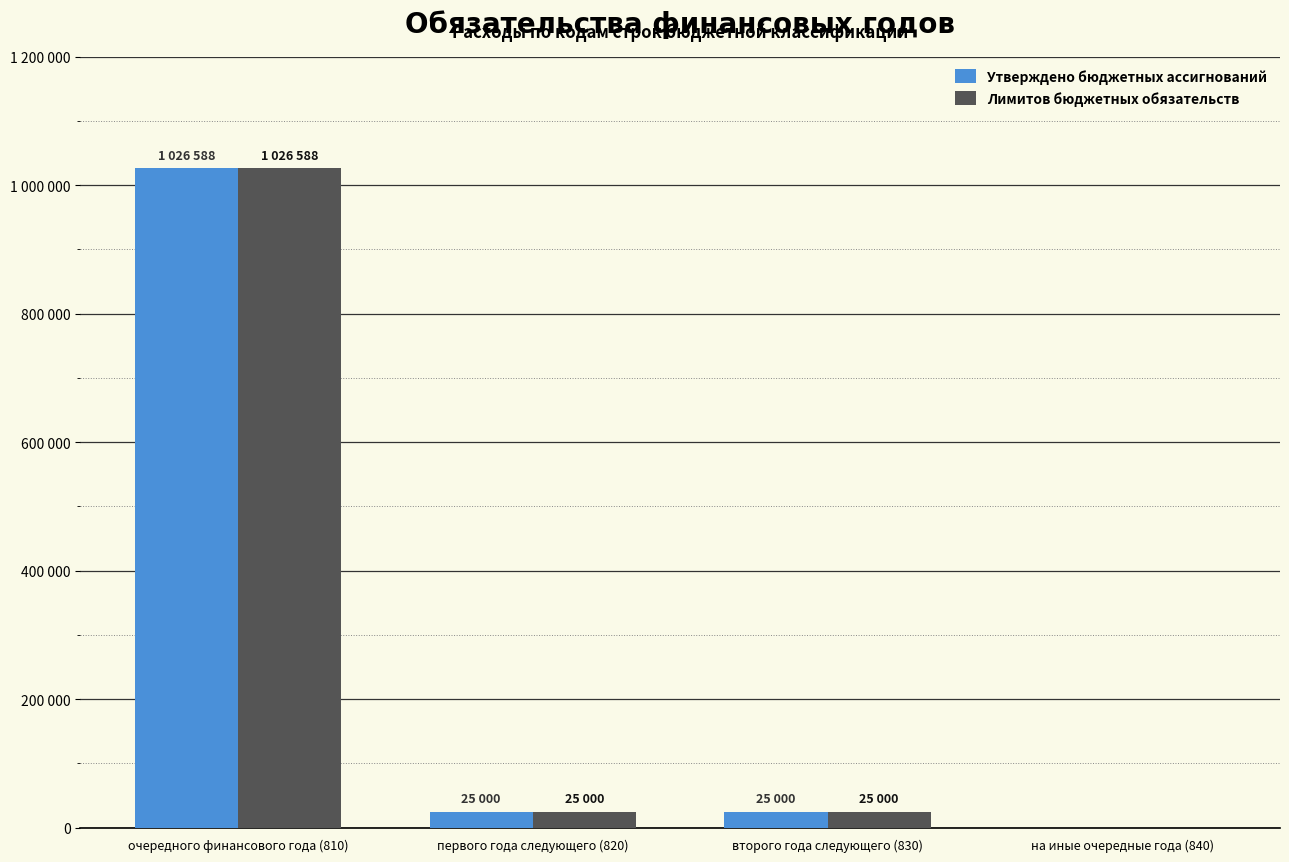

What is the value of the Утверждено бюджетных ассигнований bar at the 1st from the left?

1026588